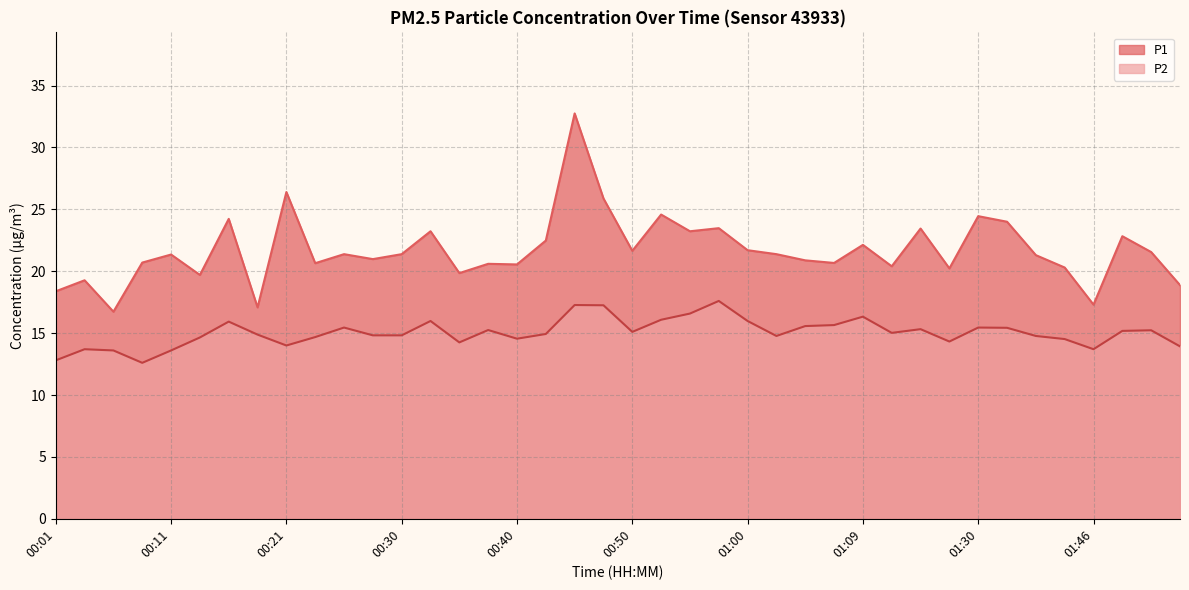

True or false: P2 has a value of 10.3 at 00:28.

False